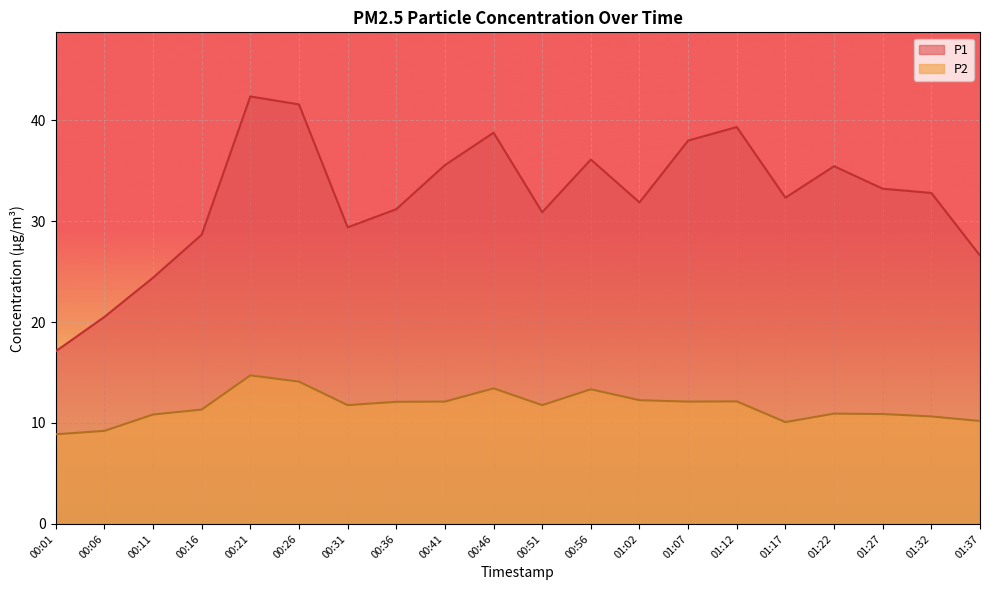

What is the difference between the maximum and second lowest values in the P1 series?

21.8